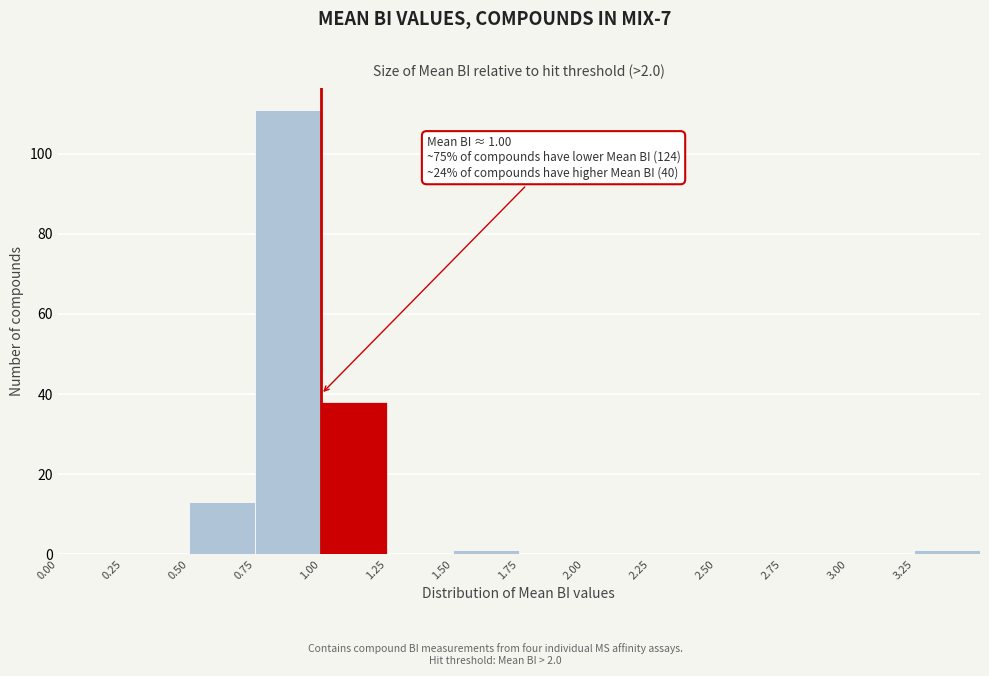

Which range on the x-axis has the tallest bar?

0.75 to 1.00